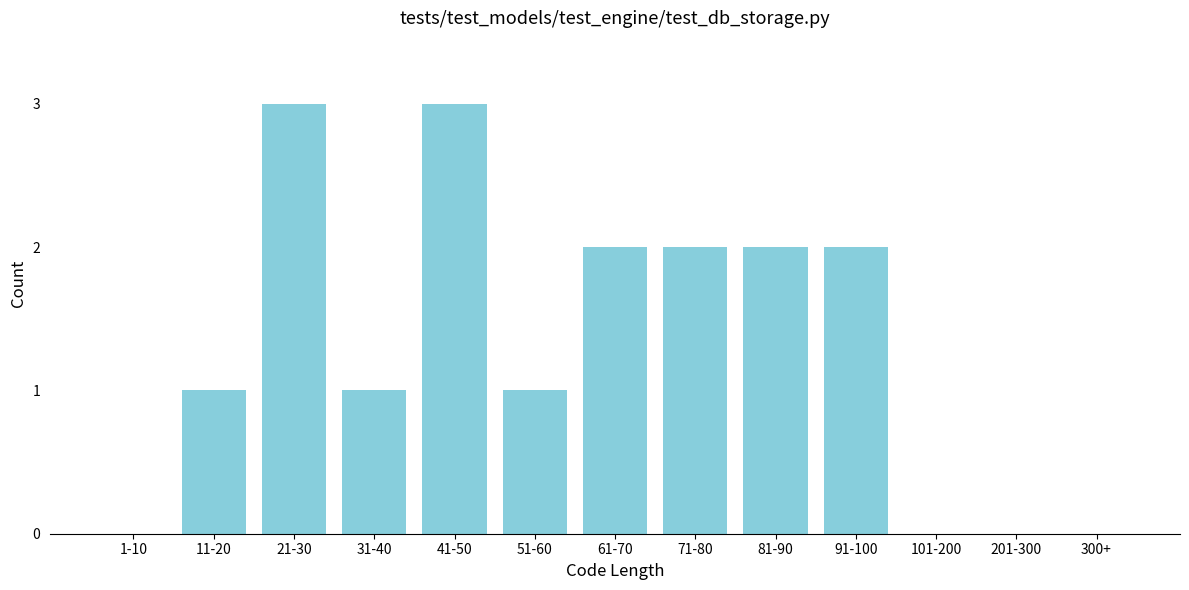

Reading left to right, extract all data points from this chart.

1-10=0	11-20=1	21-30=3	31-40=1	41-50=3	51-60=1	61-70=2	71-80=2	81-90=2	91-100=2	101-200=0	201-300=0	300+=0